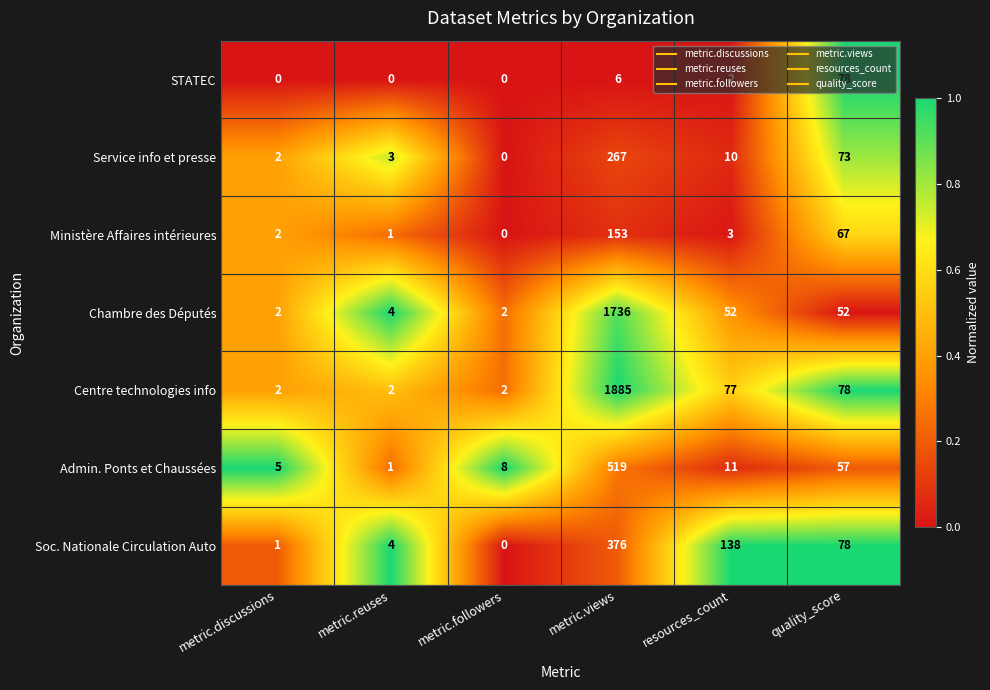

Count the number of categories in the chart.

6